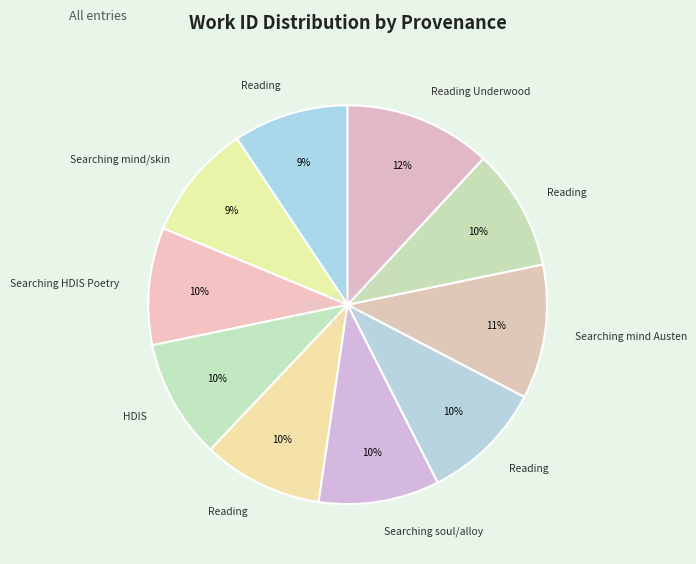

How many slices are in this pie chart?

10